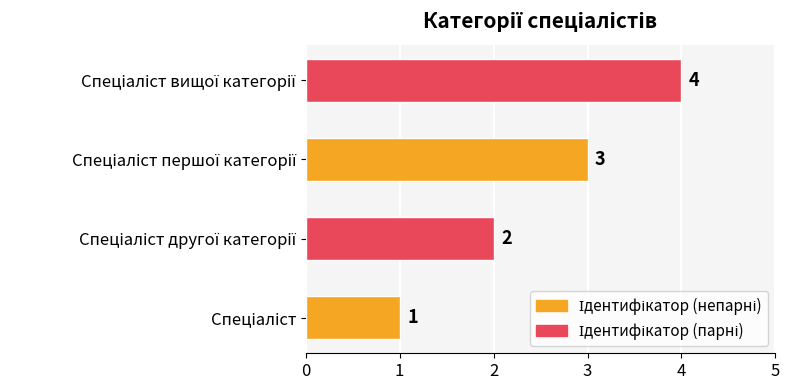

What is the difference between the maximum and second lowest values?

2